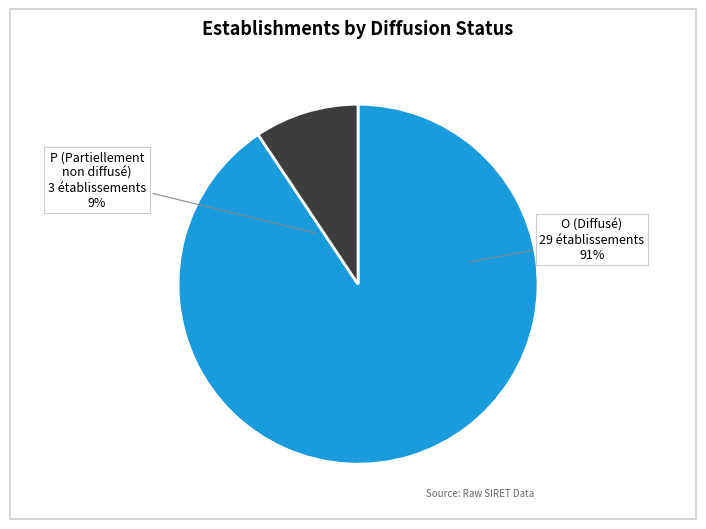

To the nearest percent, what is the average slice percentage?

50%